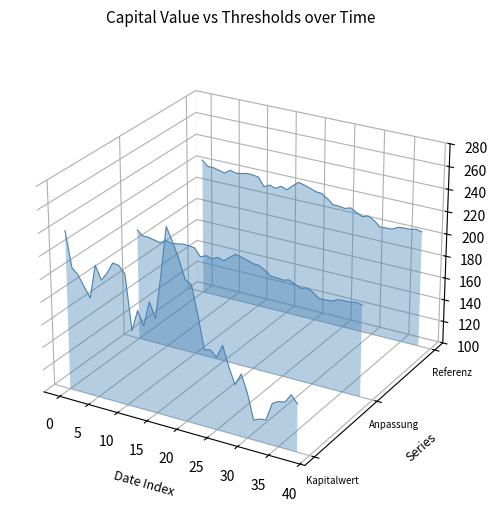

Which series has the largest range (max minus min)?

Kapitalwert